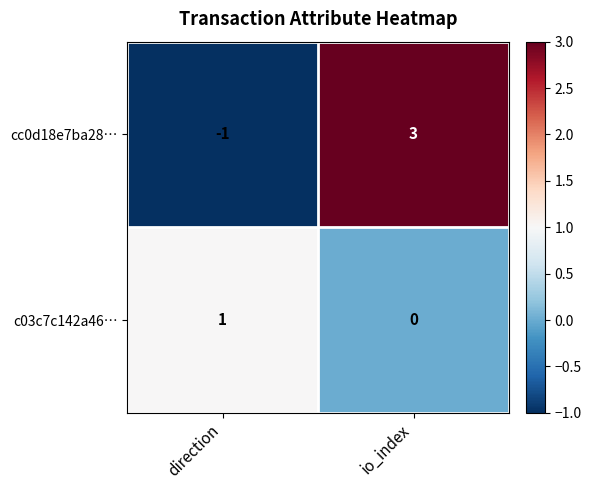

How many data points does each series have?

2